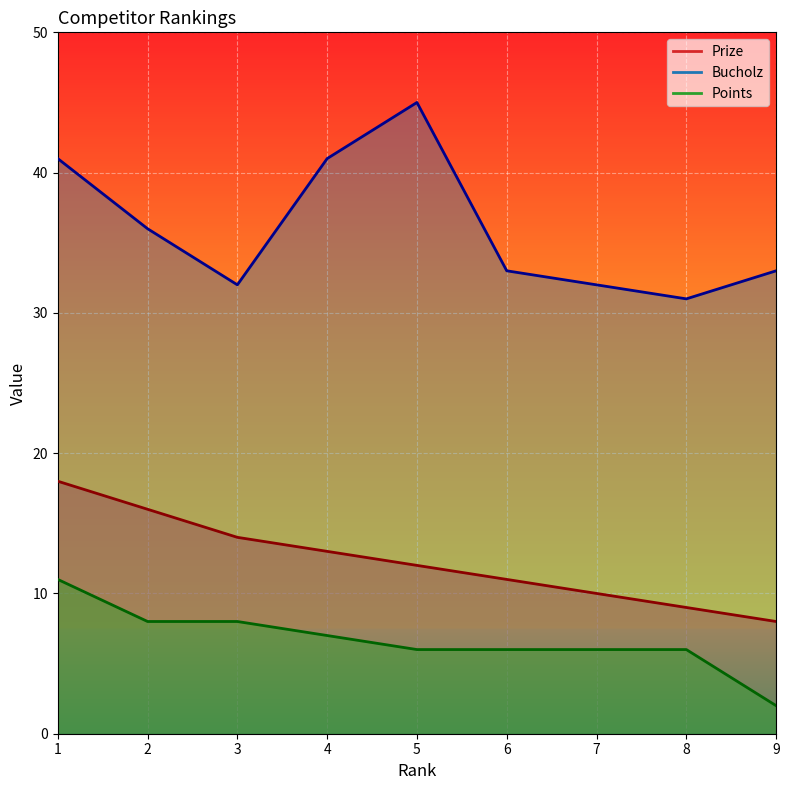

True or false: Prize has a value of 23 at 4.

False